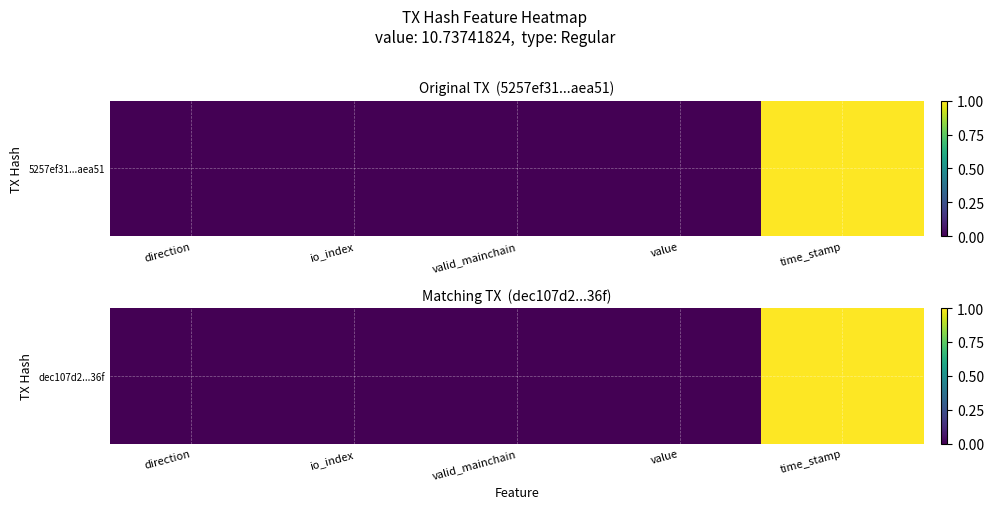

Rank the categories by value from highest to lowest.

time_stamp, value, direction, valid_mainchain, io_index